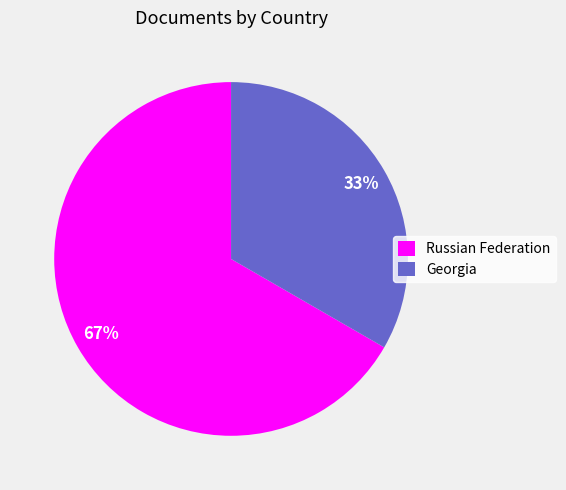

To the nearest percent, what percentage of the pie is Russian Federation?

67%